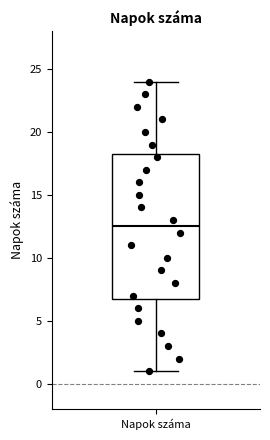

Transcribe this box plot: give where the median line is, the range the box spans, and where the two whiskers end, as read against the y-axis. The values are not printed on the chart, so give them approximately, as read against the axis.

median 12.5, box 7.0 to 18.5, whiskers 1.0 to 24.0